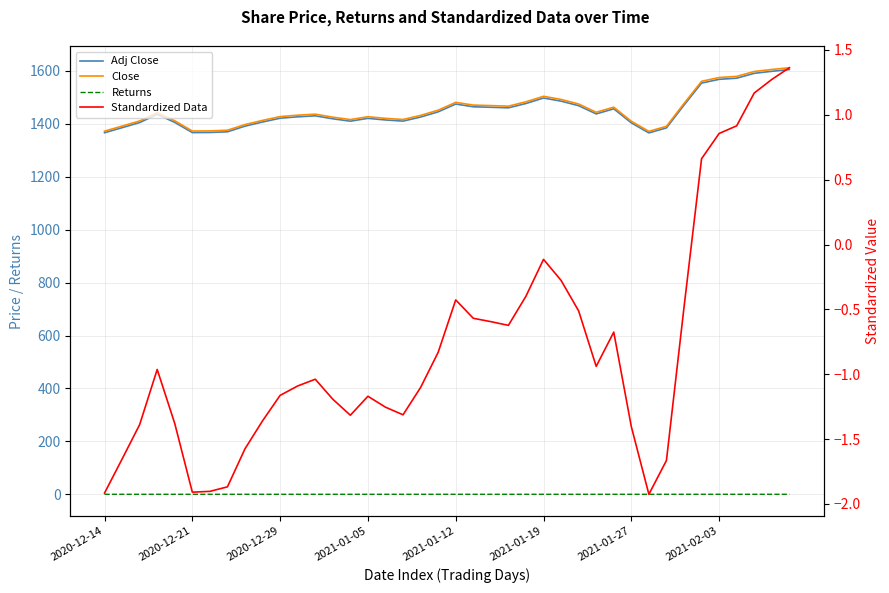

What is the total value across all series at 17?

2825.1